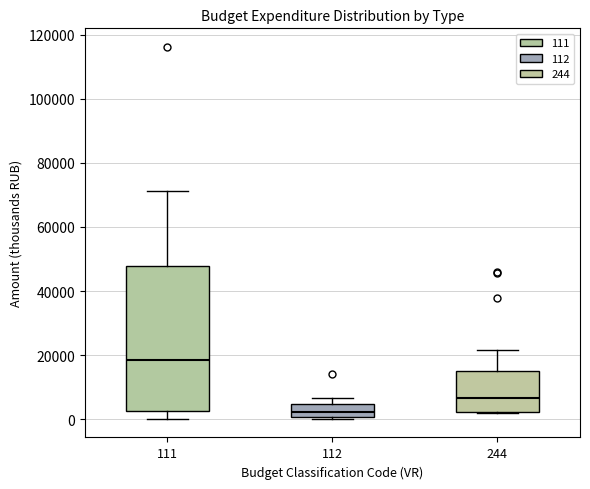

Reading left to right, transcribe this box plot: for each box, give where its median line is, the range the box spans, and where its two whiskers end, as read against the y-axis. The values are not printed on the chart, so give them approximately, as read against the axis.

111: median 18000, box 2000 to 48000, whiskers 0 to 72000
112: median 2000, box 0 to 4000, whiskers 0 (just below the box's lower edge) to 6000
244: median 6000, box 2000 to 14000, whiskers 2000 to 22000